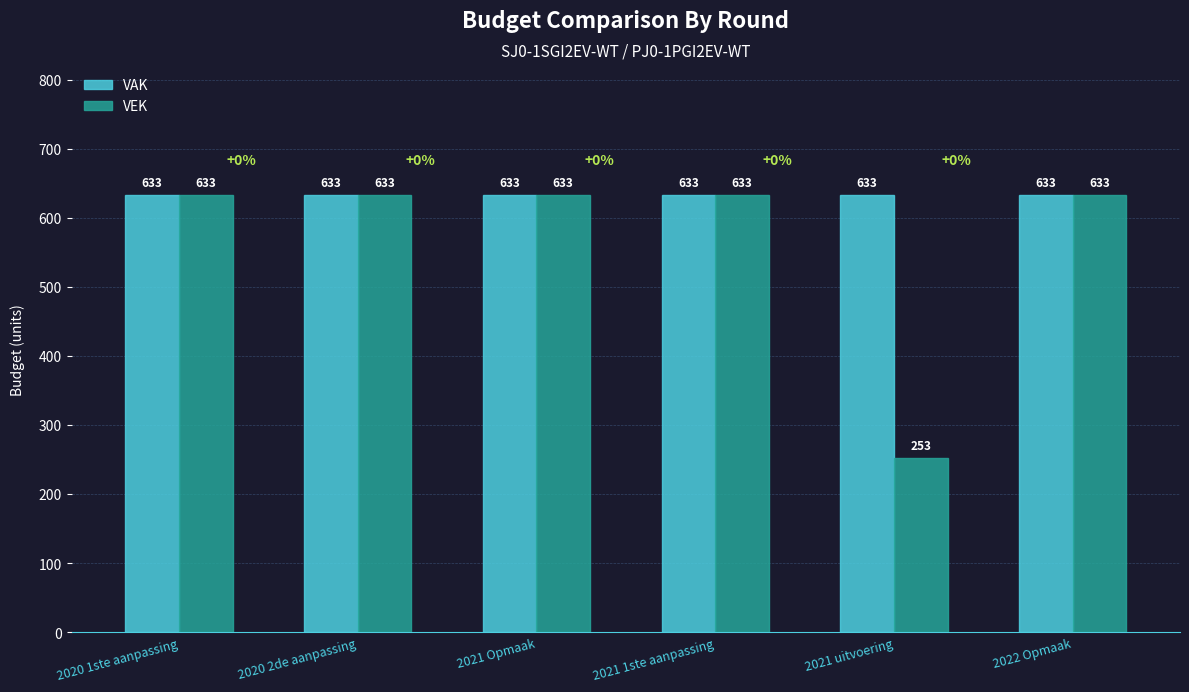

Reading left to right, list all the values displayed in this chart.

VAK: 2020 1ste aanpassing=633	2020 2de aanpassing=633	2021 Opmaak=633	2021 1ste aanpassing=633	2021 uitvoering=633	2022 Opmaak=633
VEK: 2020 1ste aanpassing=633	2020 2de aanpassing=633	2021 Opmaak=633	2021 1ste aanpassing=633	2021 uitvoering=253	2022 Opmaak=633